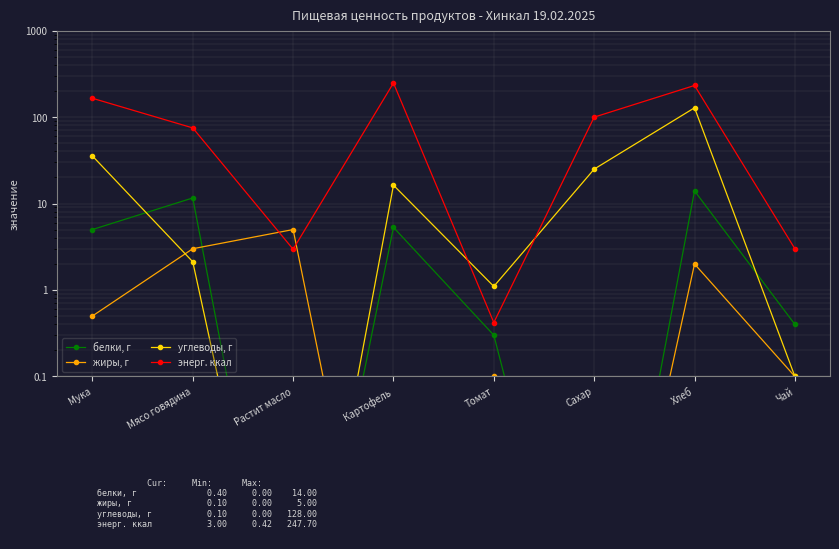

Reading right to left, what are all the values shown in this chart?

белки, г: Чай=0.4	Хлеб=14.0	Сахар=0.0	Томат=0.3	Картофель=5.3	Растит масло=0.0	Мясо говядина=11.6	Мука=5.0
жиры, г: Чай=0.1	Хлеб=2.0	Сахар=0.0	Томат=0.1	Картофель=0.0	Растит масло=5.0	Мясо говядина=3.0	Мука=0.5
углеводы, г: Чай=0.1	Хлеб=128.0	Сахар=25.0	Томат=1.1	Картофель=16.3	Растит масло=0.0	Мясо говядина=2.1	Мука=35.5
энерг. ккал: Чай=3.0	Хлеб=232.0	Сахар=99.8	Томат=0.4	Картофель=247.7	Растит масло=3.0	Мясо говядина=74.9	Мука=165.0